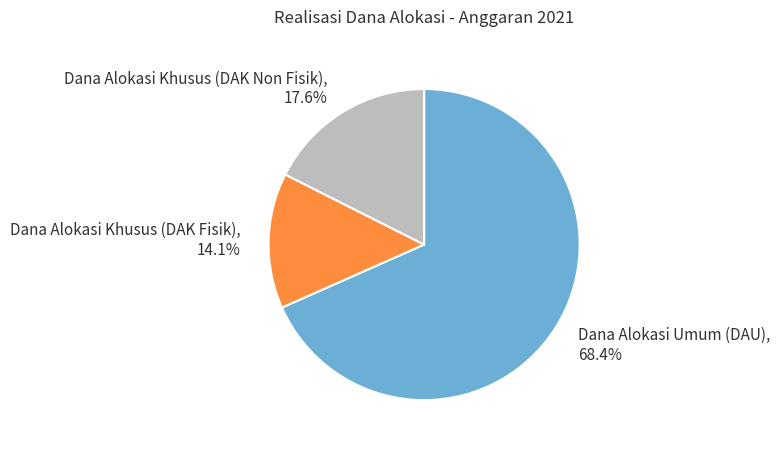

Do Dana Alokasi Umum (DAU) and Dana Alokasi Khusus (DAK Fisik) together represent more than half of the pie?

Yes